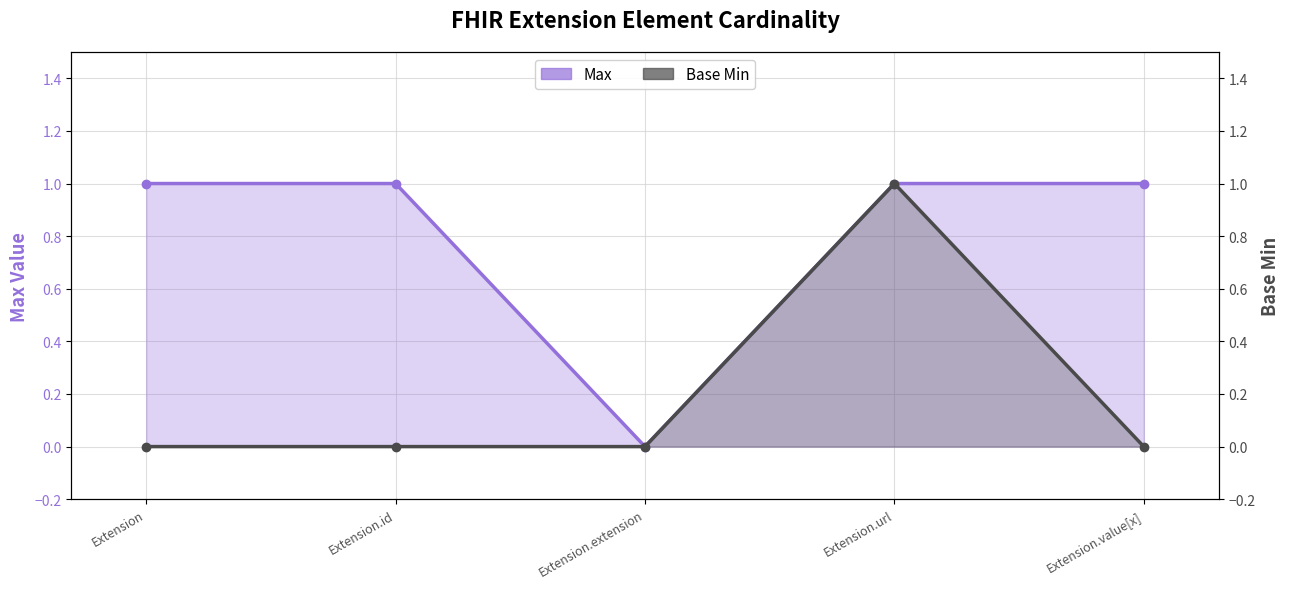

True or false: Max and Base Min cross at least once.

False